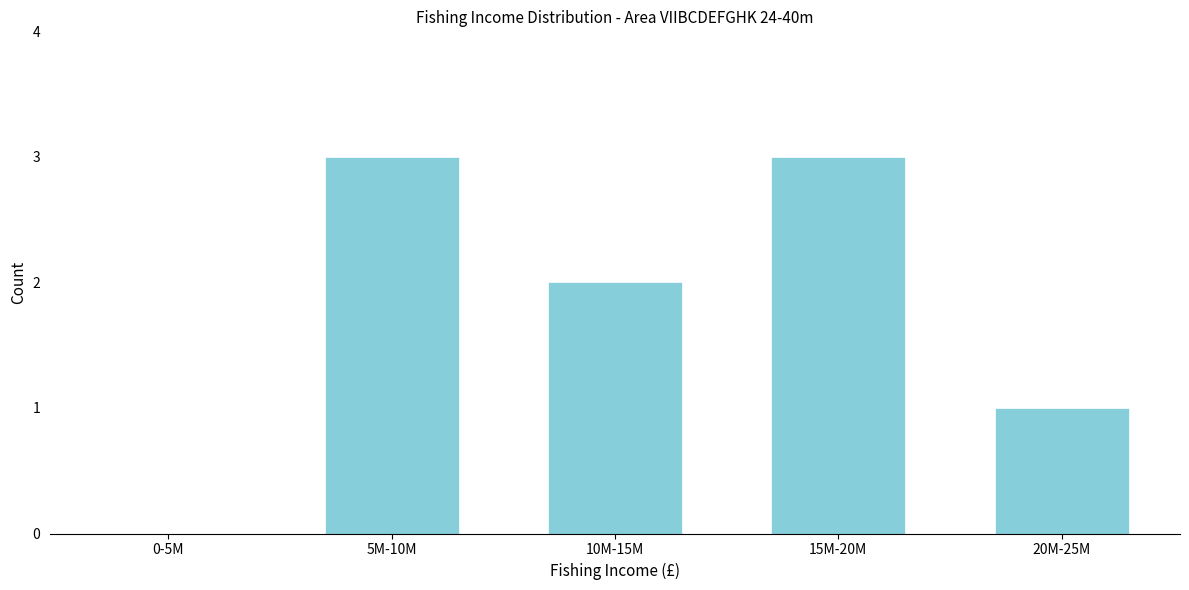

Between 10M-15M and 5M-10M, which is larger?

5M-10M